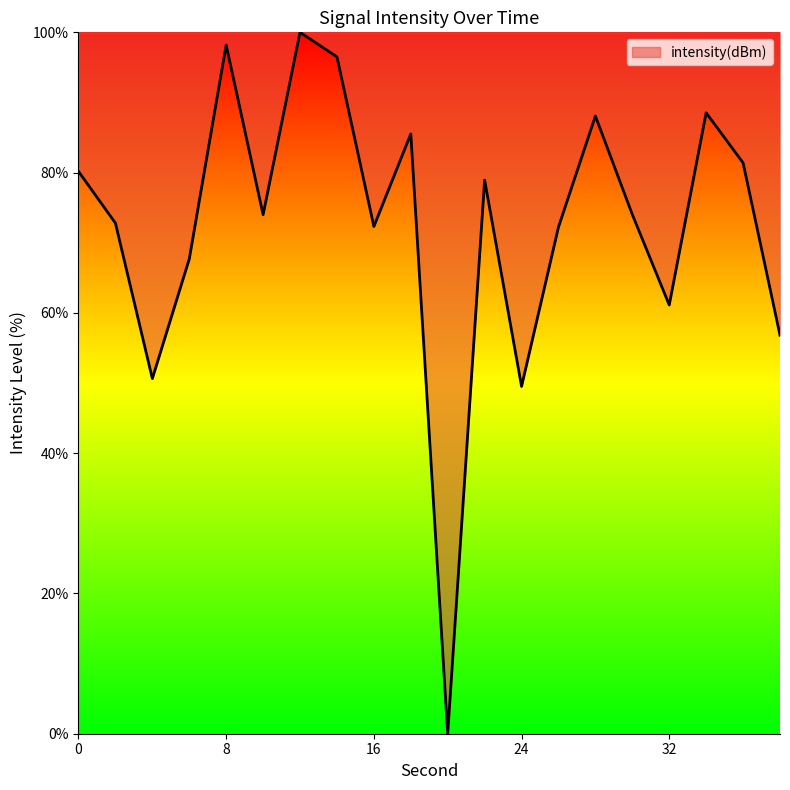

What is the difference between the maximum and minimum values?

100.0